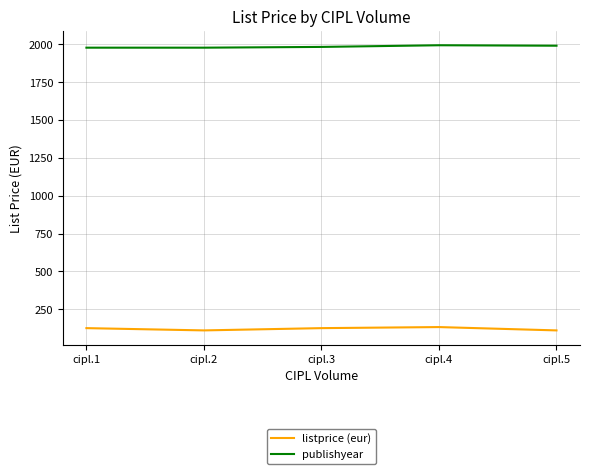

True or false: listprice (eur) and publishyear intersect in this chart.

False